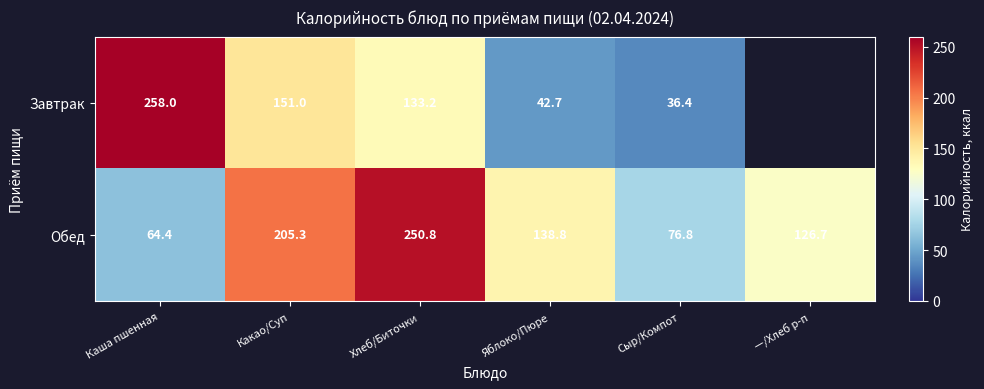

At which label is Обед closest to 157?

Яблоко/Пюре